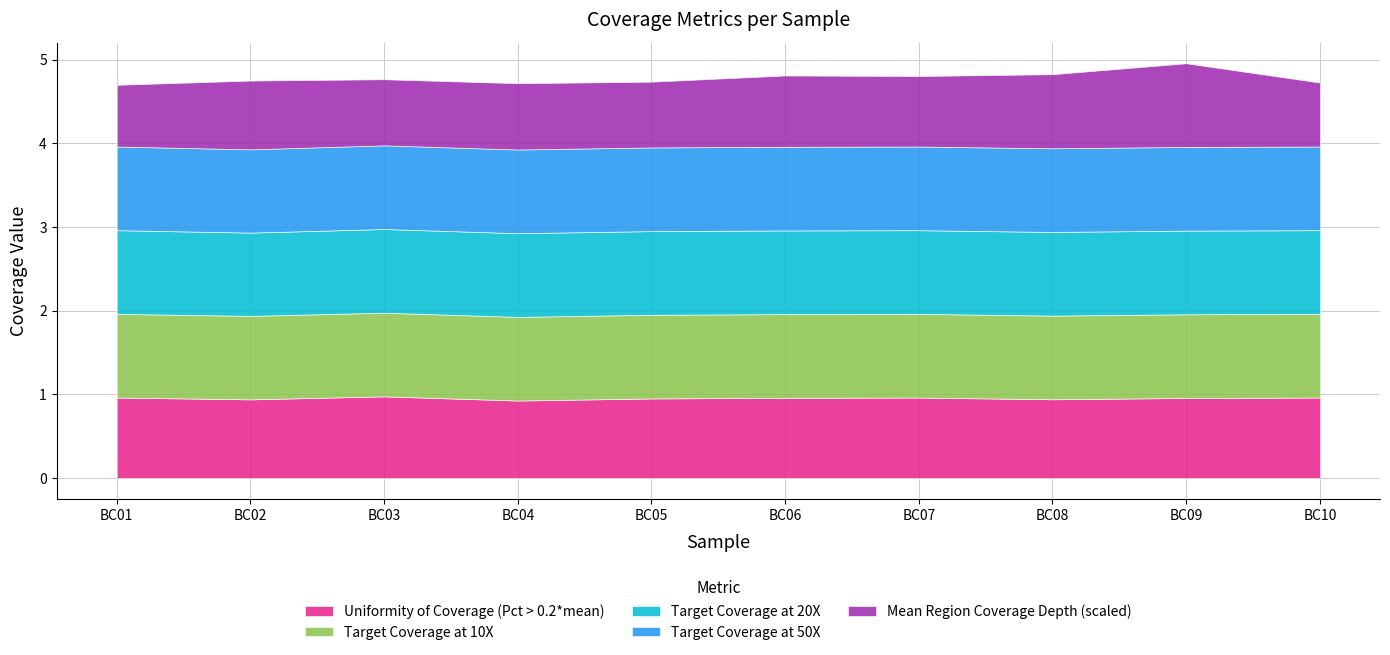

Count the Uniformity of Coverage (Pct > 0.2*mean) values in the range 0 to 1.

10